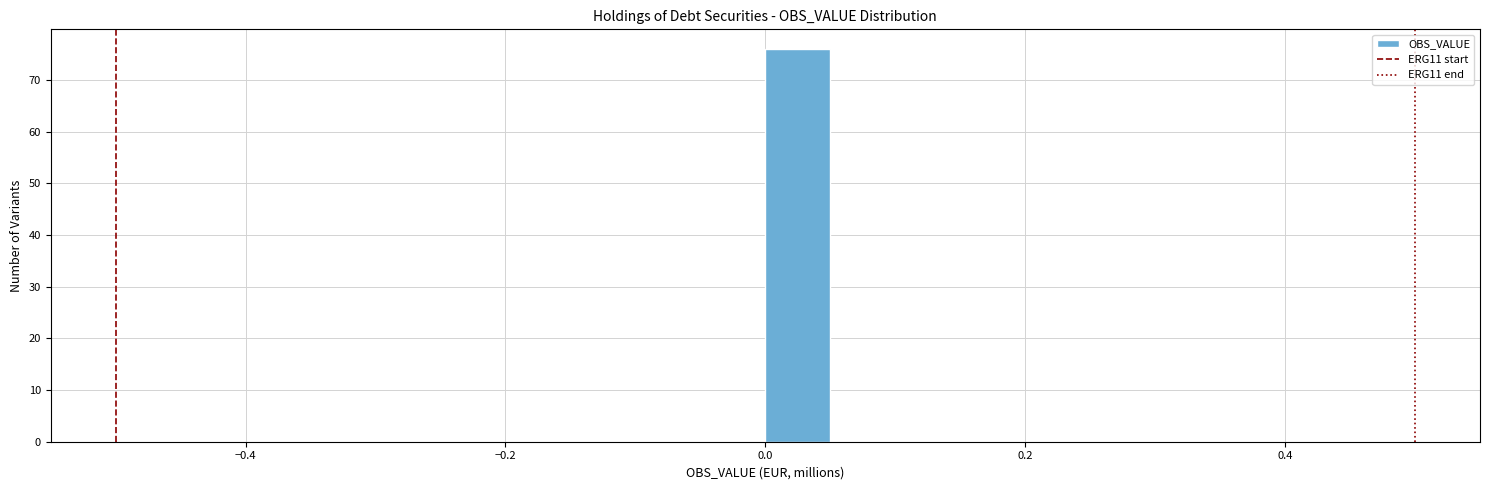

Around what value on the x-axis is the tallest bar? Give the approximate position of its centre, as read against the axis.

0.02